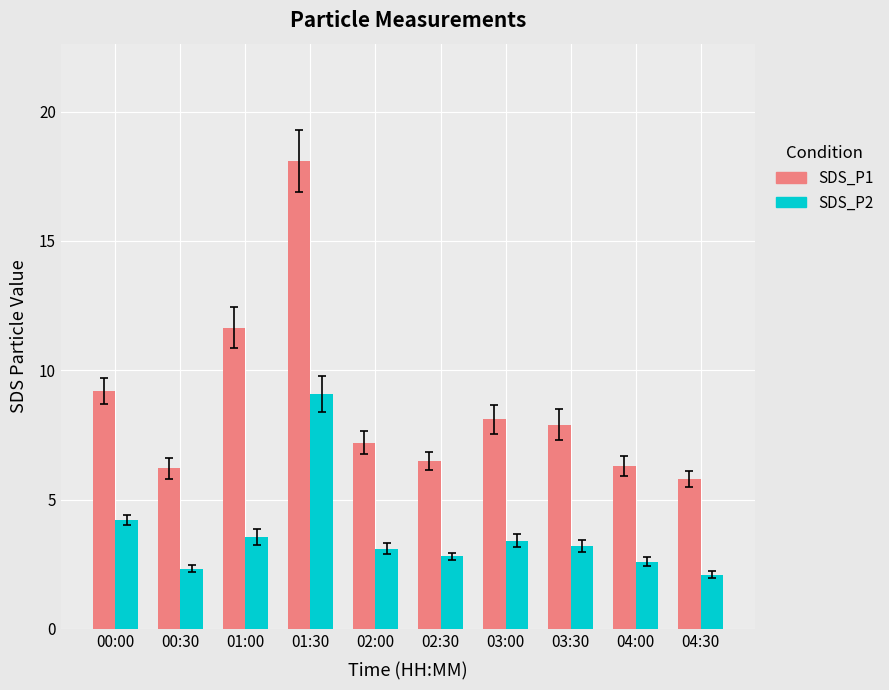

What is the difference between the SDS_P2 values at 01:30 and 04:30?

7.0